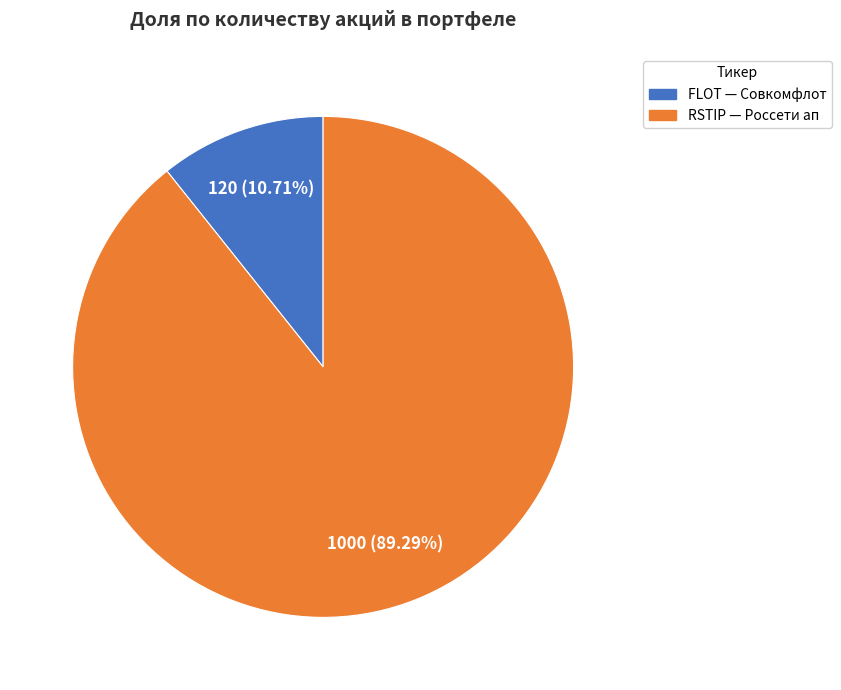

Do RSTIP and FLOT together represent more than half of the pie?

Yes